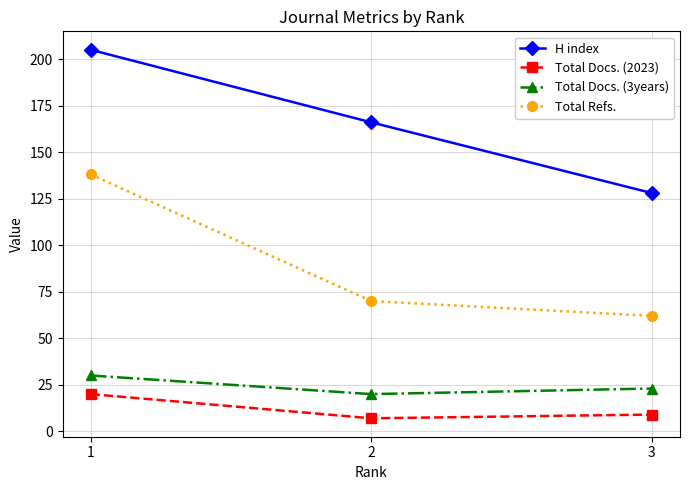

At 1, list the series in order from largest to smallest.

H index, Total Refs., Total Docs. (3years), Total Docs. (2023)